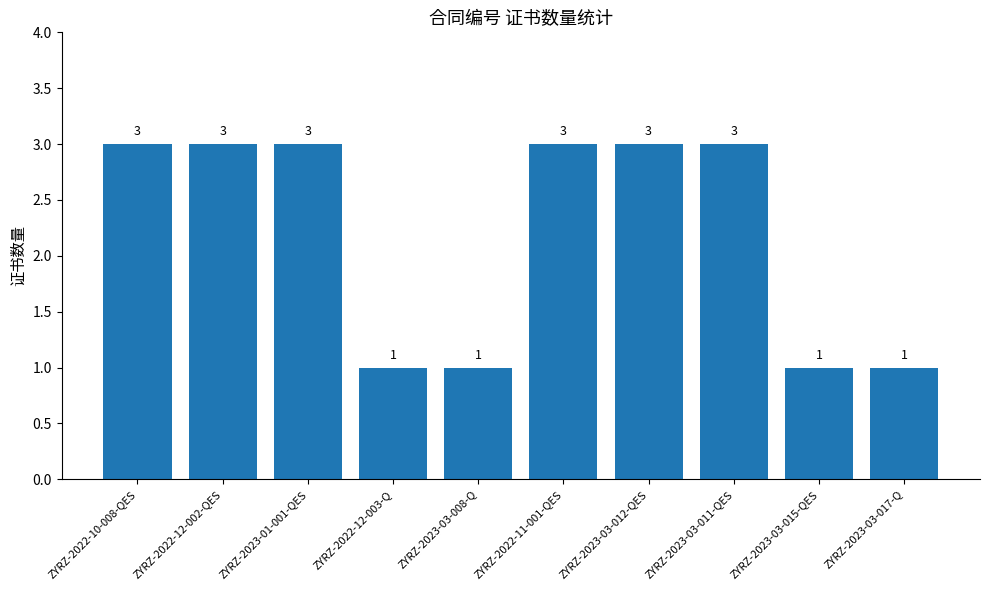

How many values are between 1 and 3?

10